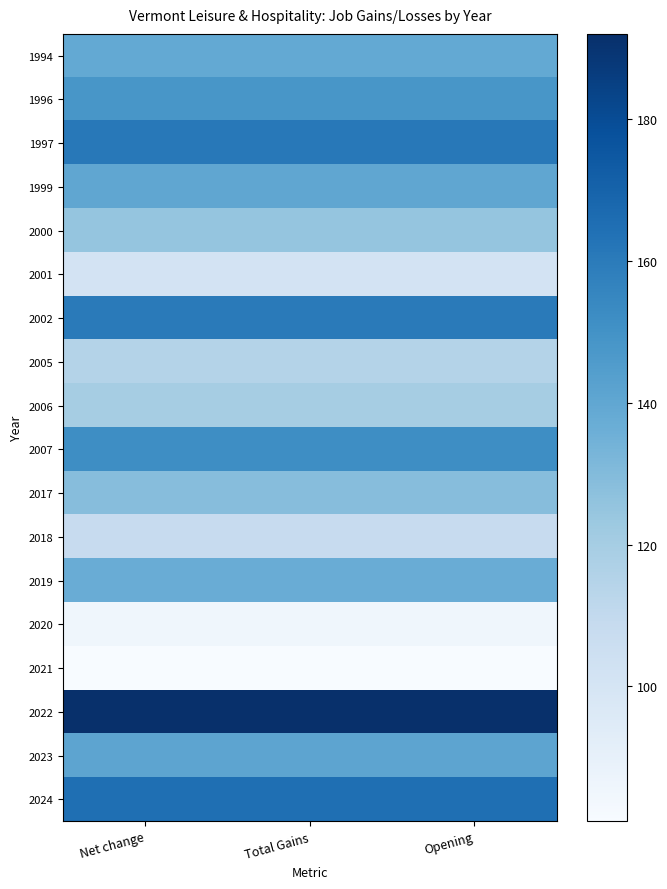

Rank the series by their maximum value, from lowest to highest.

2021, 2020, 2001, 2018, 2005, 2006, 2000, 2017, 2019, 1994, 1999, 2023, 1996, 2007, 2002, 1997, 2024, 2022